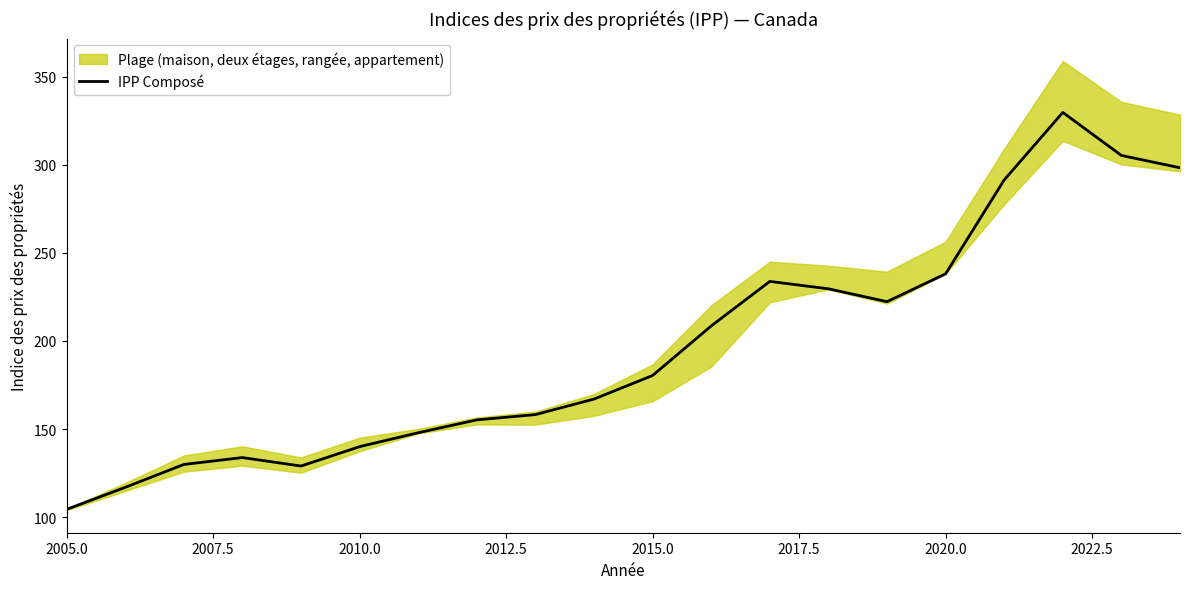

What is the greatest value displayed?

329.7